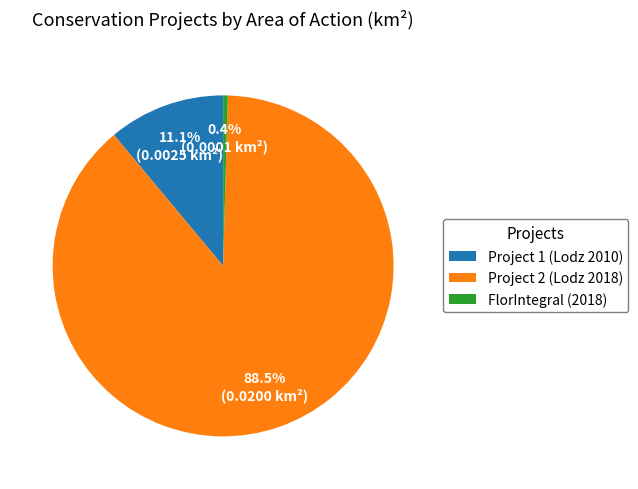

Which category accounts for the majority?

Project 2 (Lodz 2018)